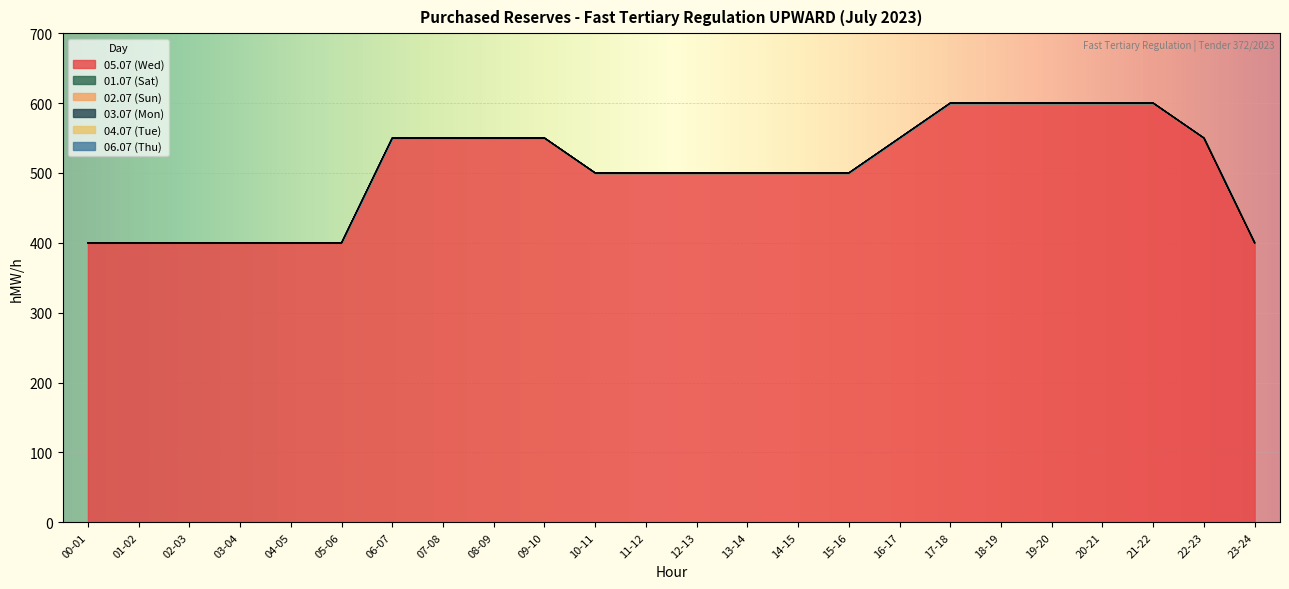

Which series has the largest total across all categories?

05.07 (Wed)